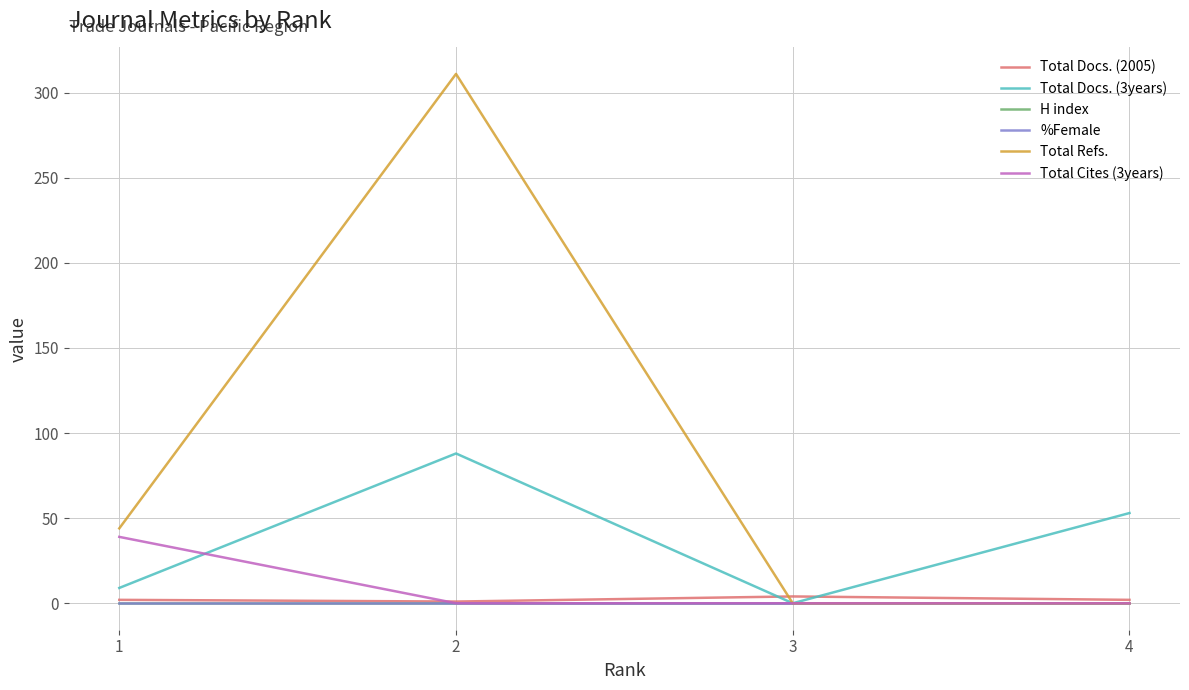

True or false: H index and %Female cross at least once.

False